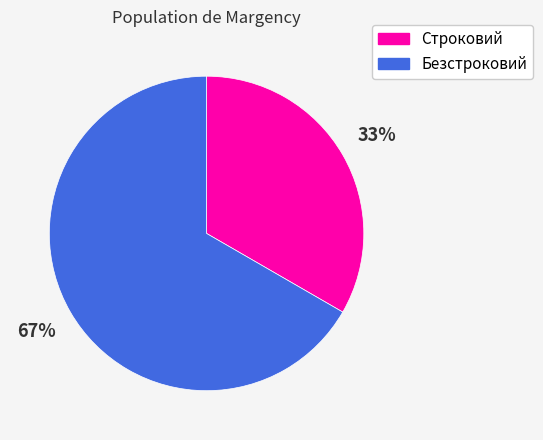

To the nearest percent, what is the average slice percentage?

50%